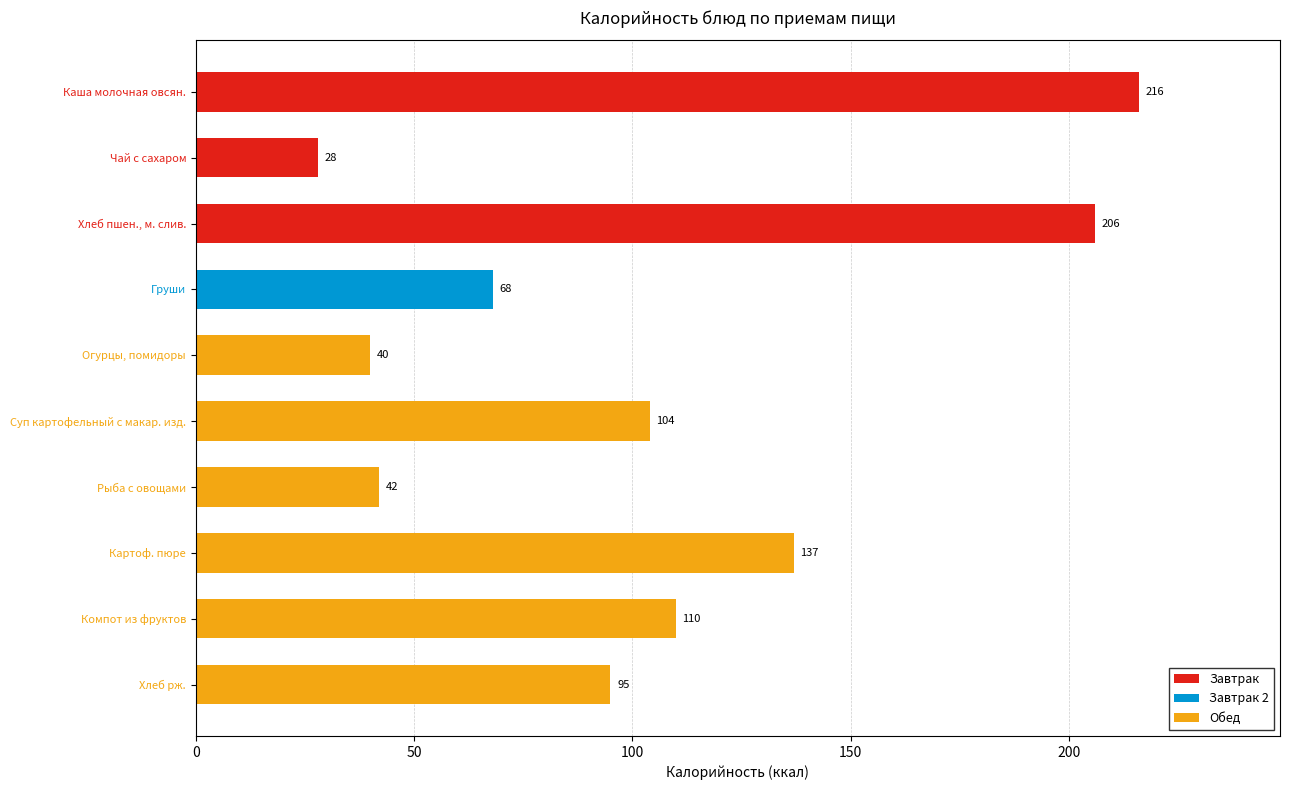

How many bars are there in total?

10